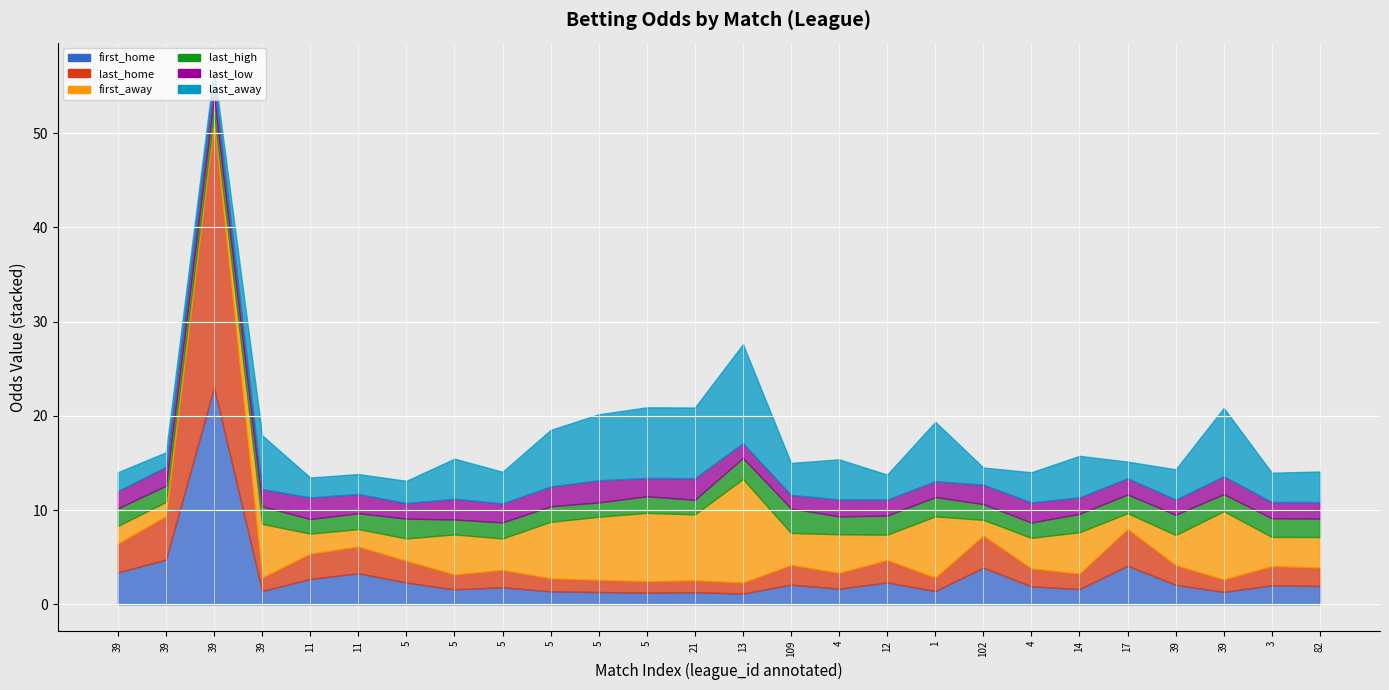

At which category does last_away reach its first local peak?

39